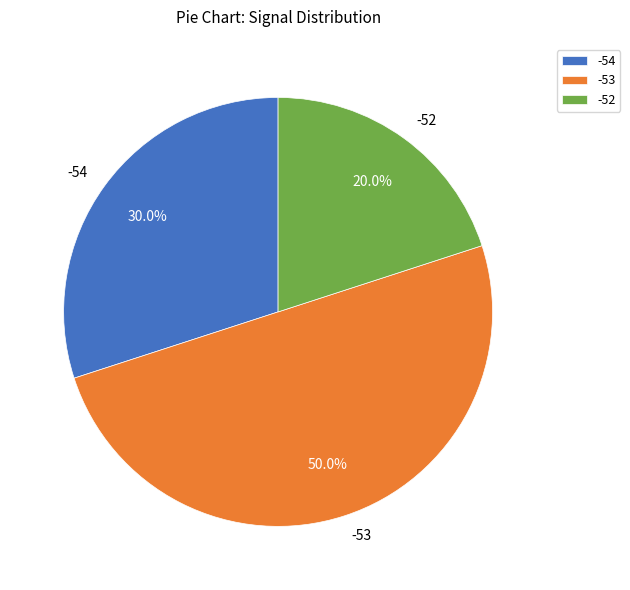

What is the total percentage of -53 and -54?

80.0%